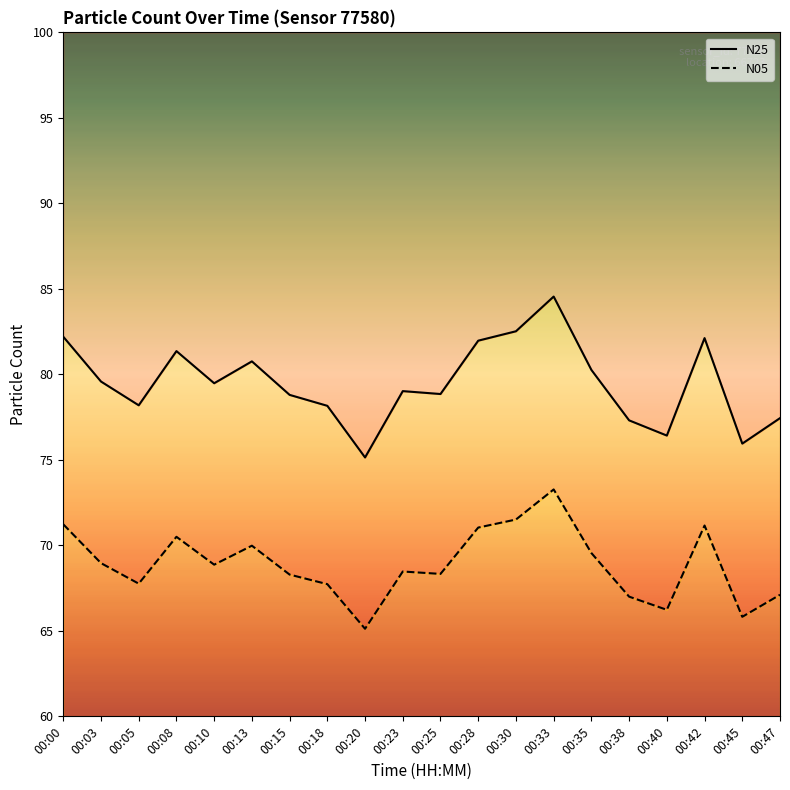

What is the value of the N05 line point at the 3rd from the left?

67.8